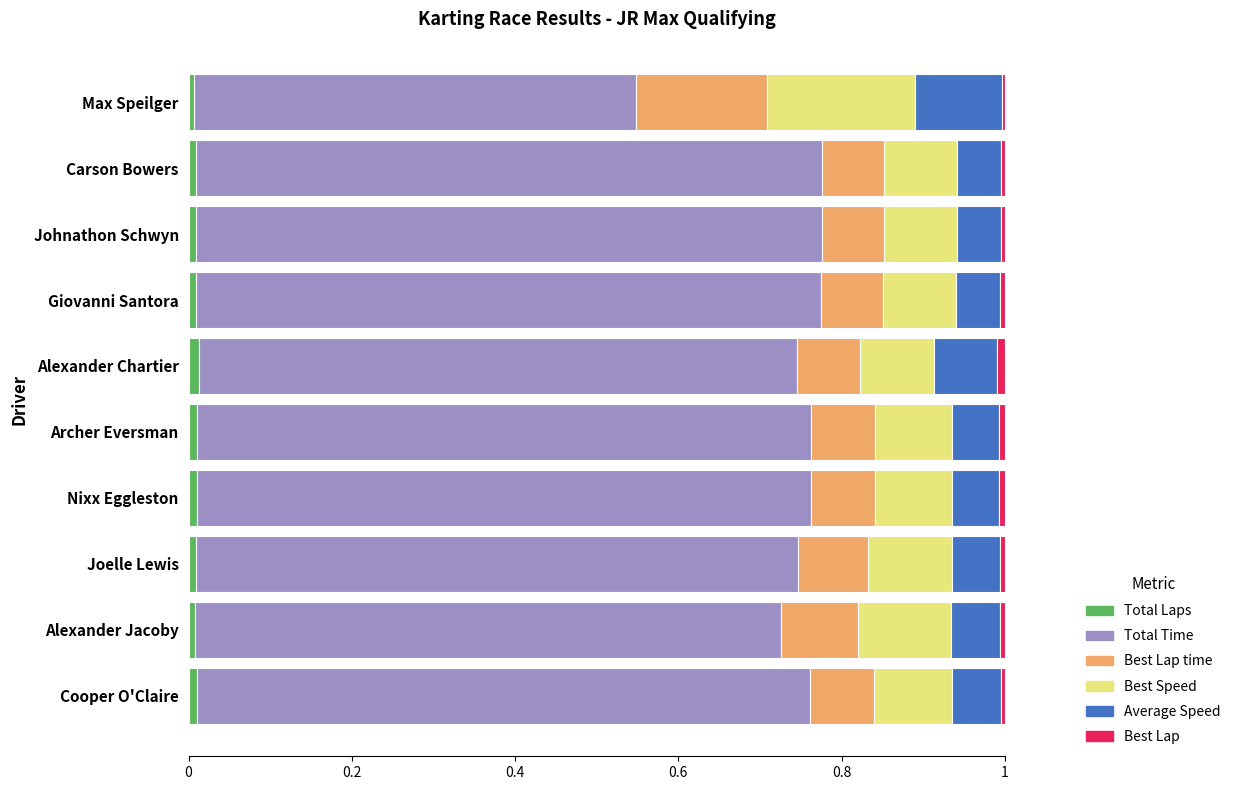

How many series are shown in this chart?

6